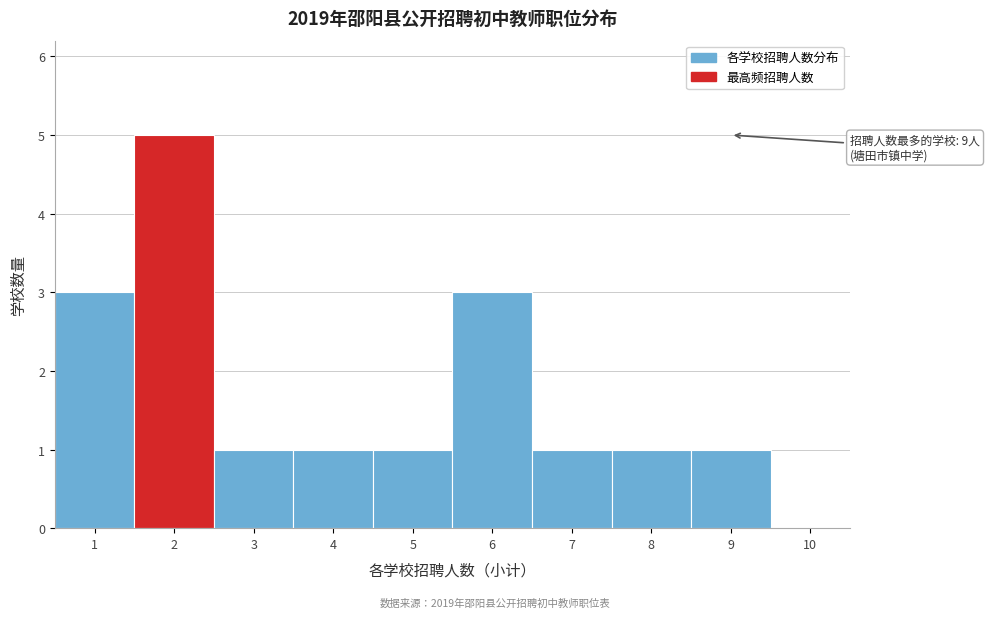

Over which range of the x-axis is the bar tallest?

1.5 to 2.5